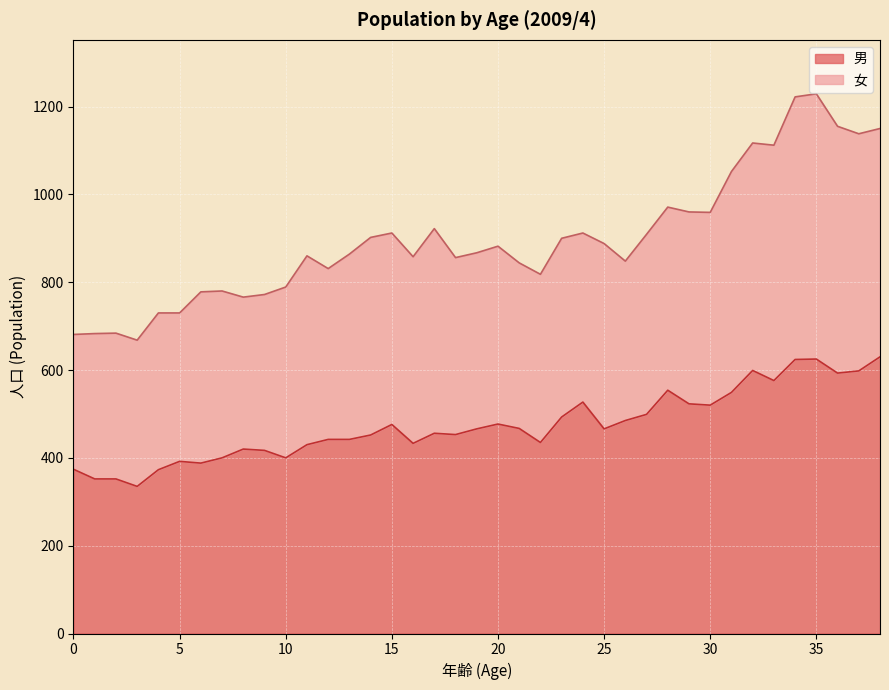

Reading left to right, what are all the values shown in this chart?

0=374	1=352	2=352	3=335	4=373	5=392	6=388	7=400	8=420	9=417	10=400	11=430	12=442	13=442	14=452	15=476	16=433	17=456	18=453	19=466	20=477	21=467	22=435	23=493	24=527	25=466	26=485	27=499	28=554	29=523	30=520	31=549	32=599	33=576	34=624	35=625	36=593	37=598	38=630